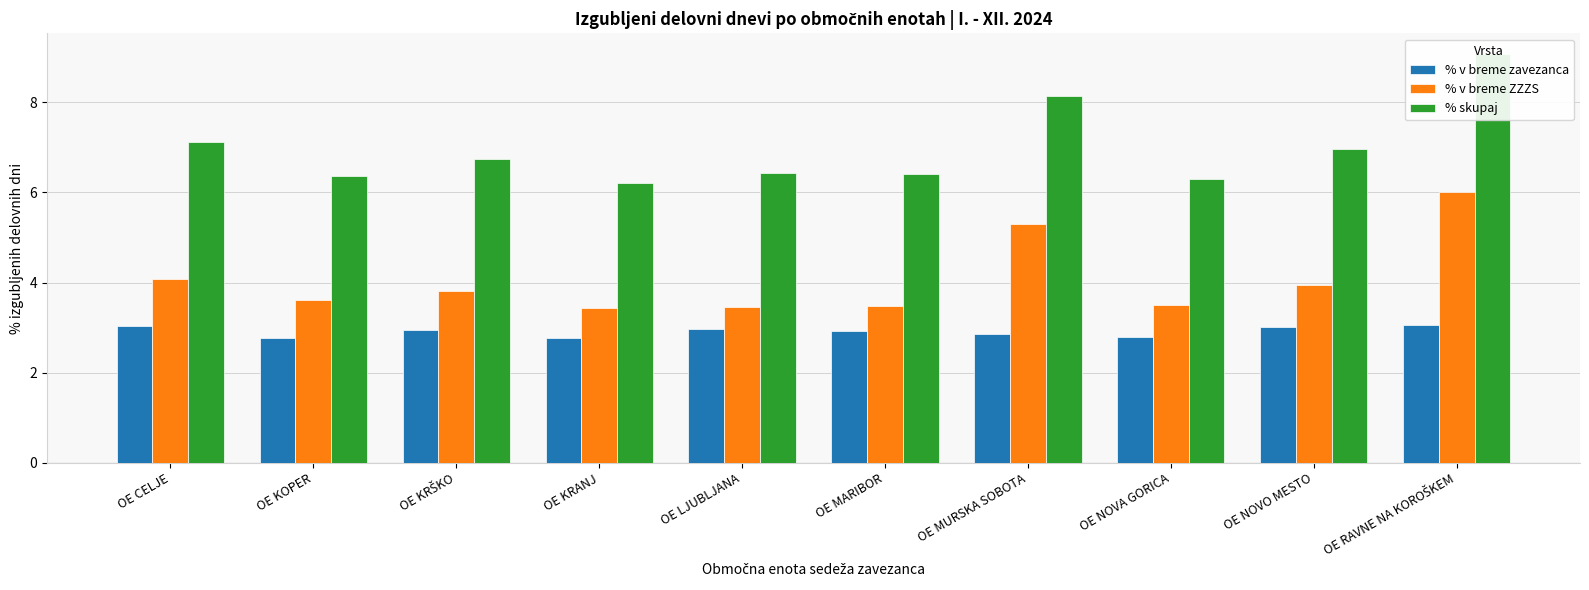

Is the value of % skupaj at OE NOVA GORICA greater than the value of % v breme ZZZS at OE KRŠKO?

Yes